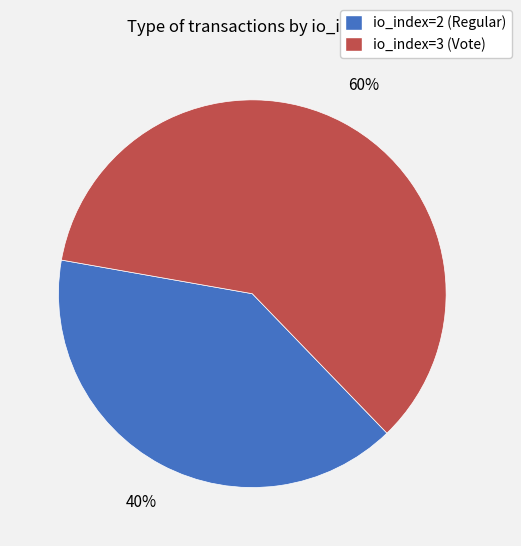

Between io_index=2 (Regular) and io_index=3 (Vote), which is larger?

io_index=3 (Vote)